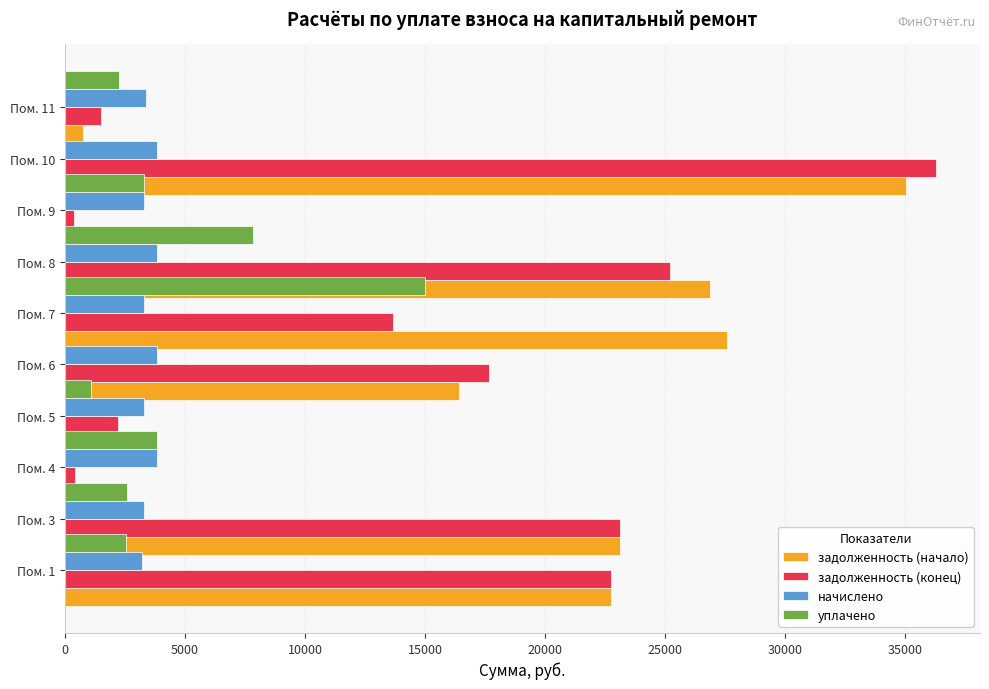

List the series in order of their peak value, lowest first.

начислено, уплачено, задолженность (начало), задолженность (конец)